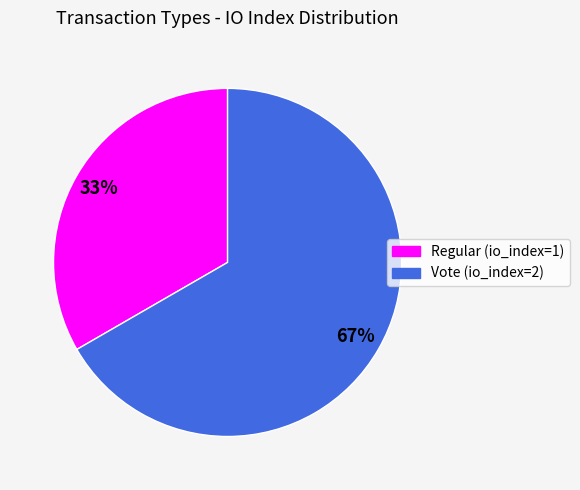

True or false: Vote (io_index=2) accounts for 67% of the total.

True